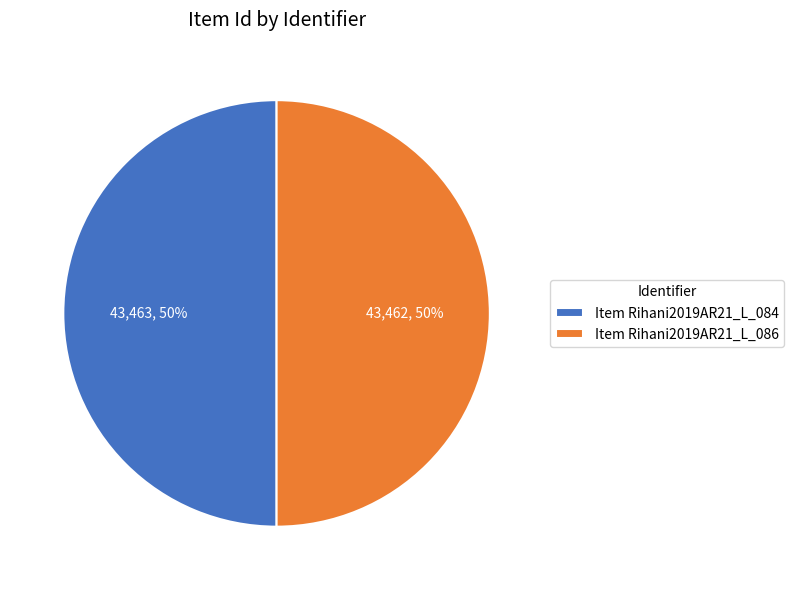

To the nearest percent, what is the average slice percentage?

50%